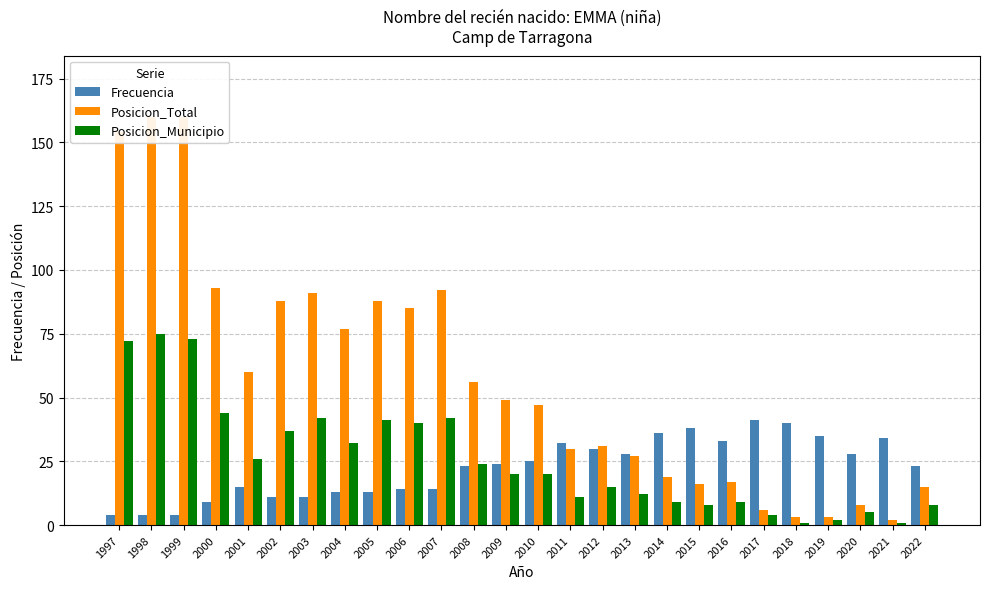

Reading left to right, list all the values displayed in this chart.

Frecuencia: 1997=4	1998=4	1999=4	2000=9	2001=15	2002=11	2003=11	2004=13	2005=13	2006=14	2007=14	2008=23	2009=24	2010=25	2011=32	2012=30	2013=28	2014=36	2015=38	2016=33	2017=41	2018=40	2019=35	2020=28	2021=34	2022=23
Posicion_Total: 1997=154	1998=160	1999=160	2000=93	2001=60	2002=88	2003=91	2004=77	2005=88	2006=85	2007=92	2008=56	2009=49	2010=47	2011=30	2012=31	2013=27	2014=19	2015=16	2016=17	2017=6	2018=3	2019=3	2020=8	2021=2	2022=15
Posicion_Municipio: 1997=72	1998=75	1999=73	2000=44	2001=26	2002=37	2003=42	2004=32	2005=41	2006=40	2007=42	2008=24	2009=20	2010=20	2011=11	2012=15	2013=12	2014=9	2015=8	2016=9	2017=4	2018=1	2019=2	2020=5	2021=1	2022=8